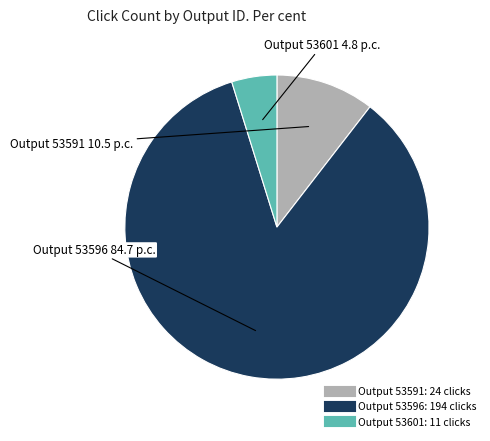

Is there any slice that represents more than half of the pie?

Yes